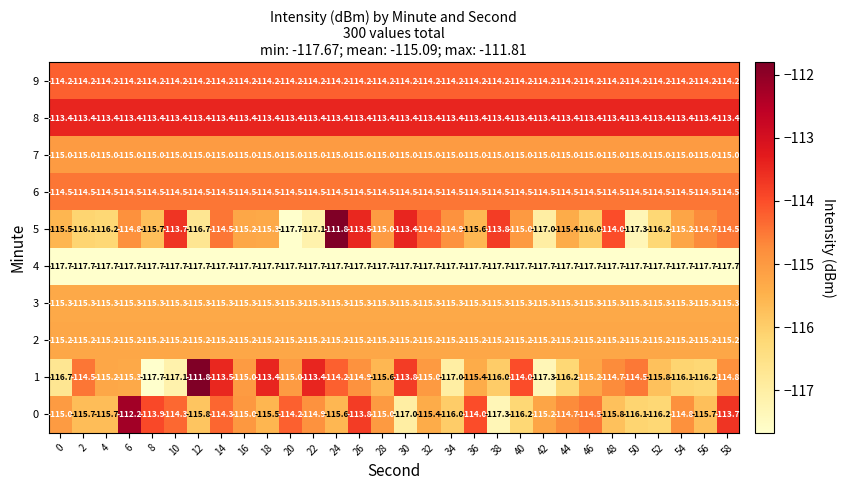

Rank the series at 44 from lowest to highest value.

4, 1, 5, 3, 2, 7, 0, 6, 9, 8